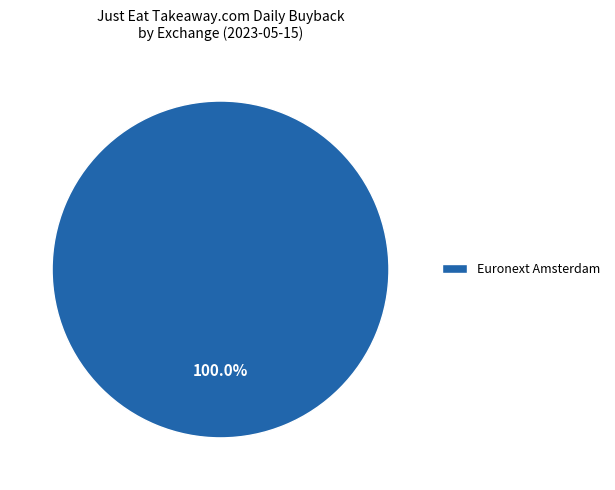

The Euronext Amsterdam slice represents 100% of the pie. True or false?

True